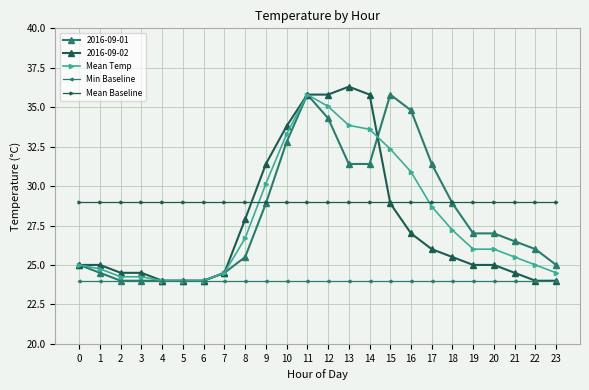

What is the minimum value shown in the chart?

24.0